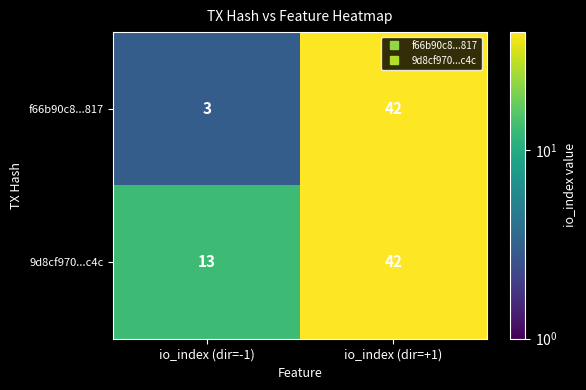

What is the sum of all f66b90c8...817 values?

45